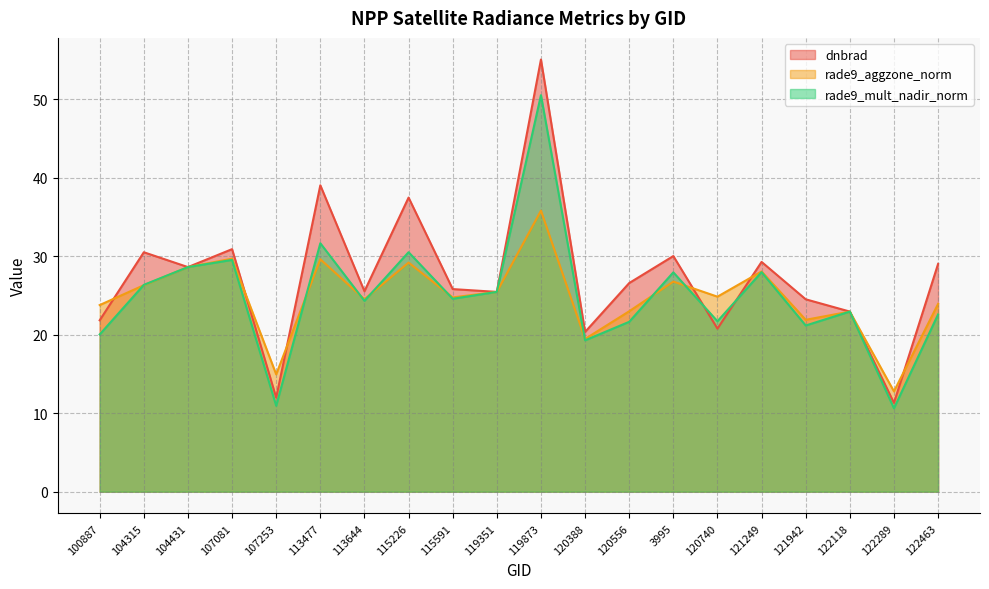

Reading right to left, what are all the values shown in this chart?

dnbrad: 29.0	11.3	22.9	24.5	29.3	20.8	30.0	26.6	20.3	55.0	25.4	25.8	37.5	25.5	39.0	12.0	30.9	28.6	30.5	21.8
rade9_aggzone_norm: 23.9	12.8	22.9	21.9	28.0	24.8	26.8	23.0	19.5	35.8	25.4	24.7	29.2	24.5	29.6	14.9	29.7	28.6	26.3	23.8
rade9_mult_nadir_norm: 22.6	10.6	22.9	21.2	28.0	21.7	27.9	21.6	19.3	50.5	25.4	24.6	30.5	24.3	31.6	10.9	29.5	28.6	26.3	20.0